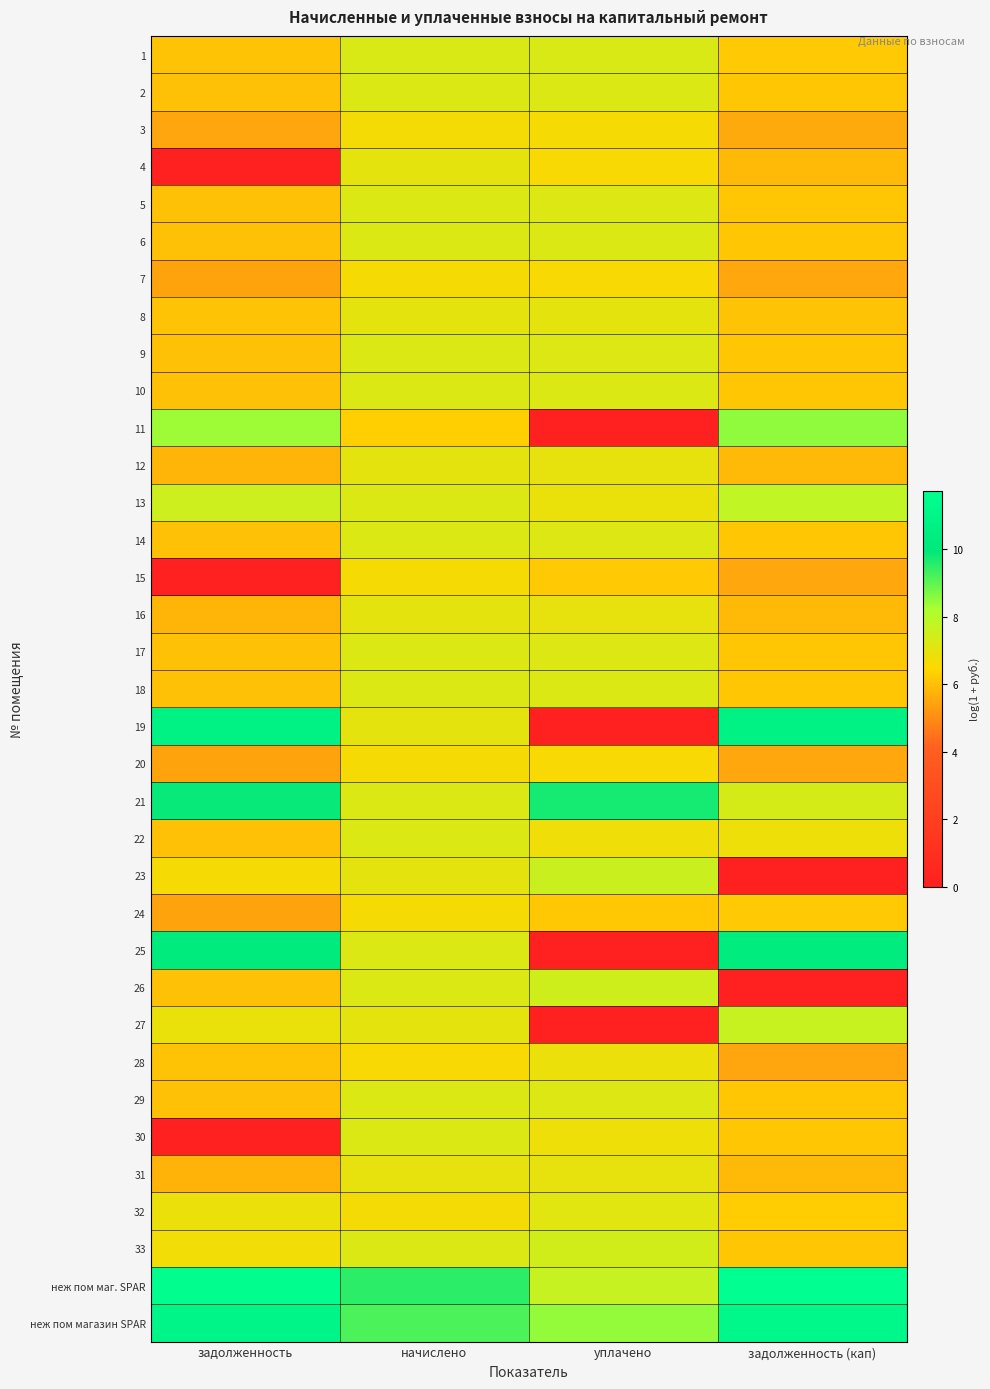

At which category is the sum across all series the highest?

начислено